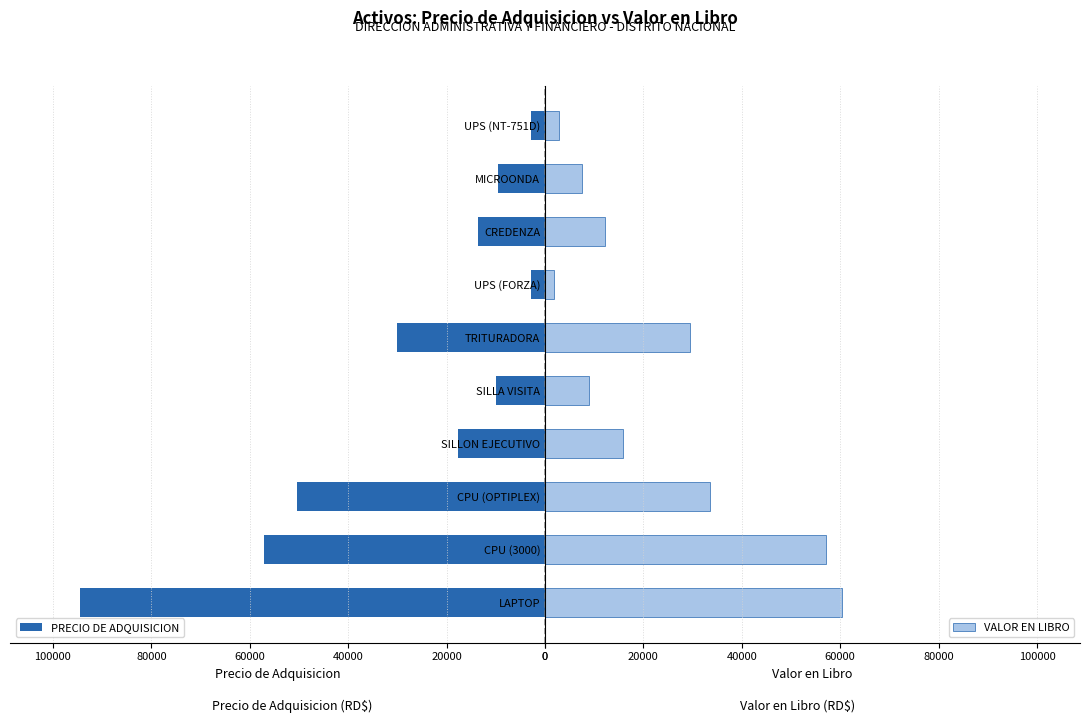

What is the average value of the PRECIO DE ADQUISICION series?

28846.8